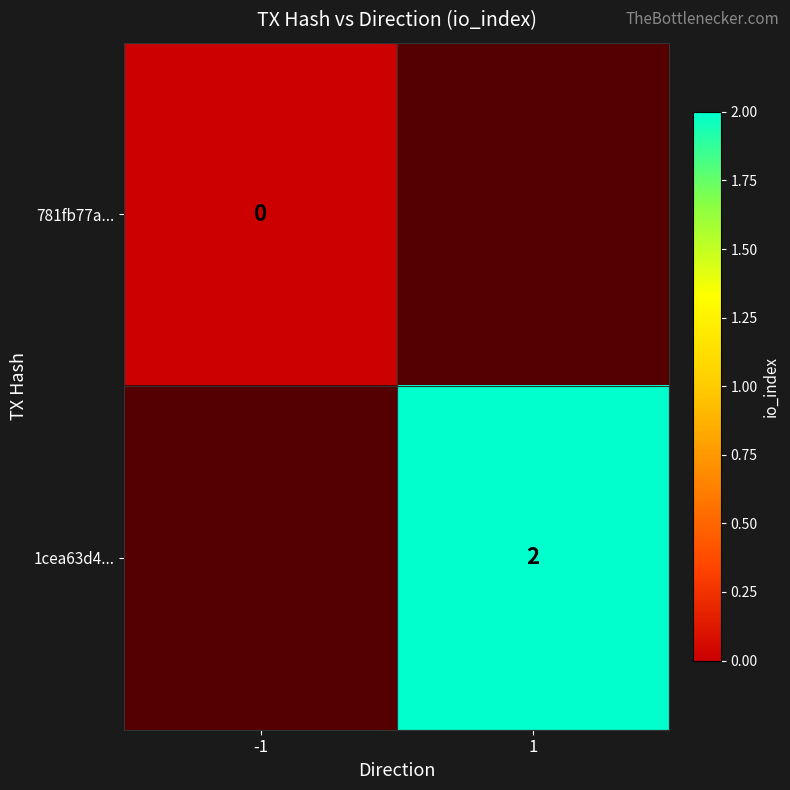

Is the value of 1cea63d4... at 1 greater than the value of 781fb77a... at -1?

Yes